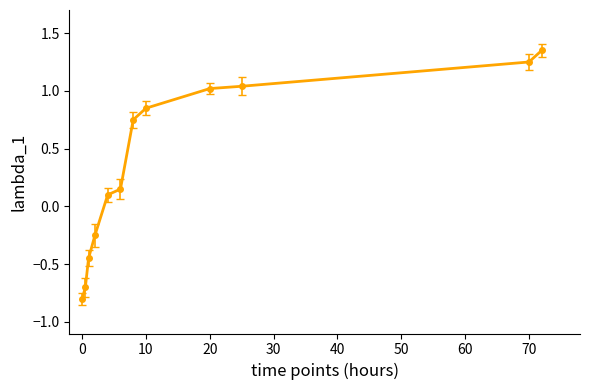

What is the minimum value shown in the chart?

-0.8